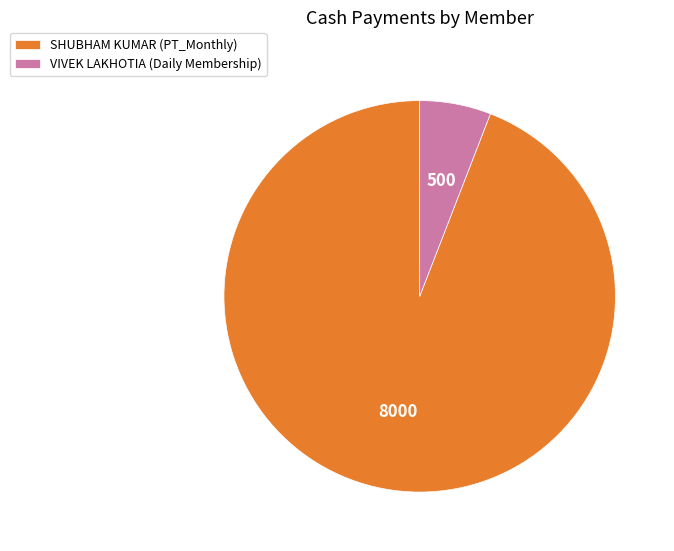

Which category has the smallest portion of the pie?

VIVEK LAKHOTIA (Daily Membership)